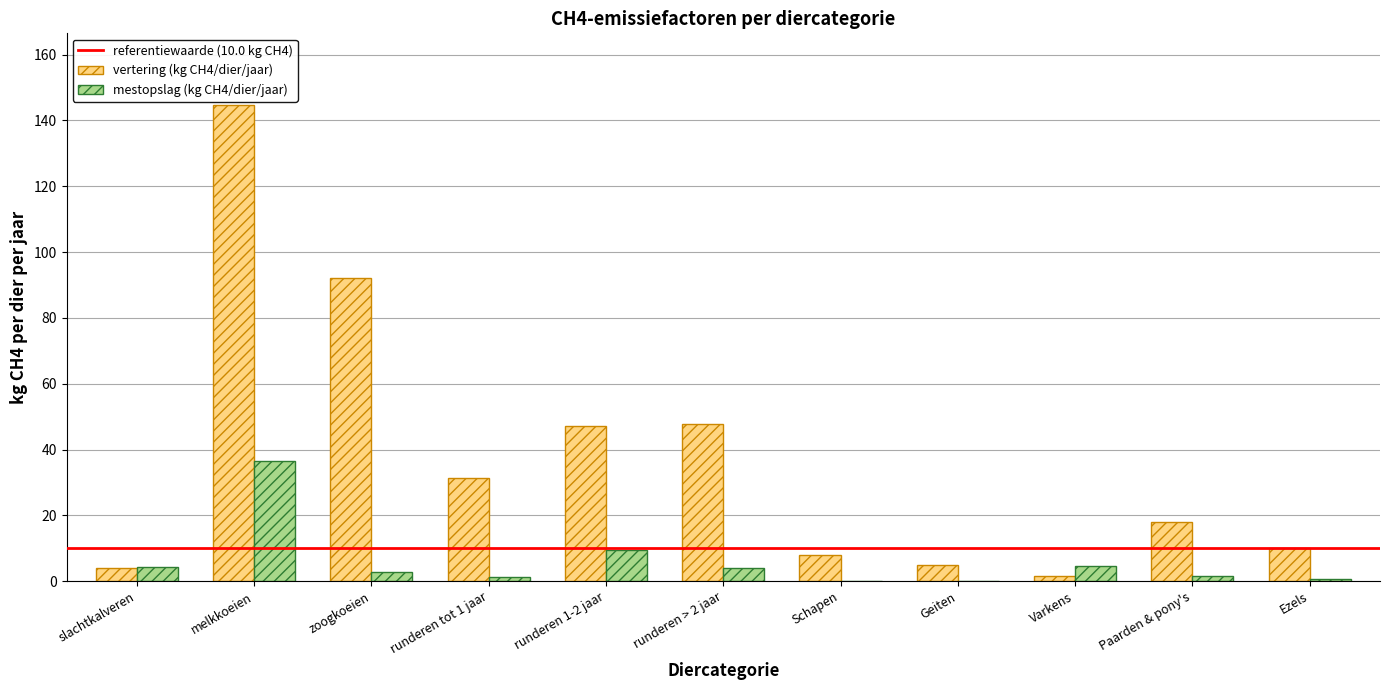

At which category is the sum across all series the highest?

melkkoeien